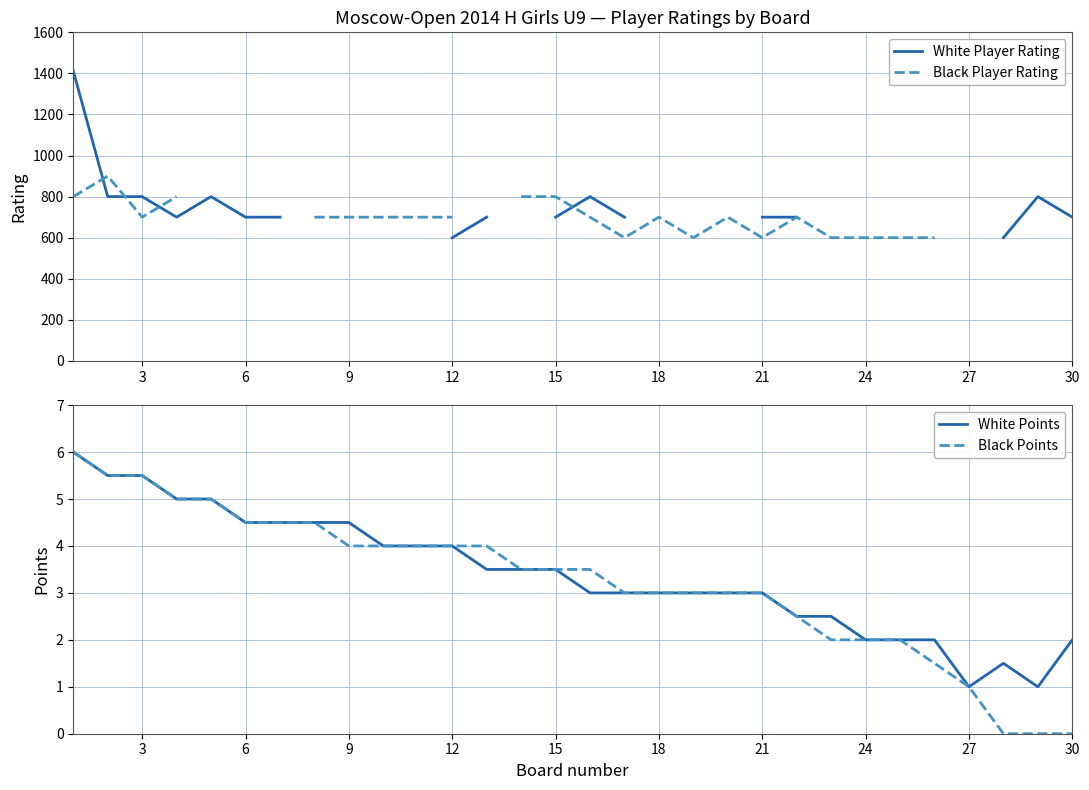

What is the difference between the maximum and minimum values in the White Points series?

5.0